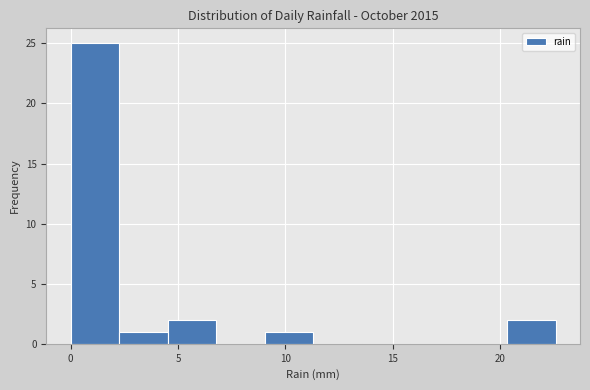

Reading left to right, list every bar in this chart as the range it spans on the x-axis followed by its height. Neither the bar edges nor the heights are printed on the chart, so give them approximately, as read against the axes.

0.0 to 2.5: 25
2.5 to 4.5: 1
4.5 to 7.0: 2
7.0 to 9.0: 0
9.0 to 11.5: 1
11.5 to 13.5: 0
13.5 to 16.0: 0
16.0 to 18.0: 0
18.0 to 20.5: 0
20.5 to 22.5: 2